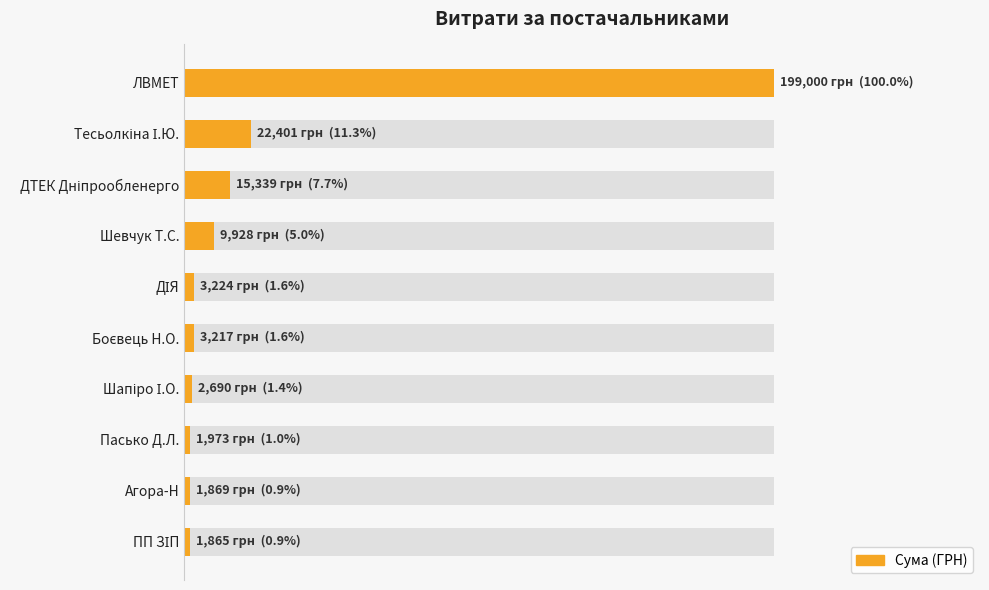

What is the maximum value shown in the chart?

199000.0